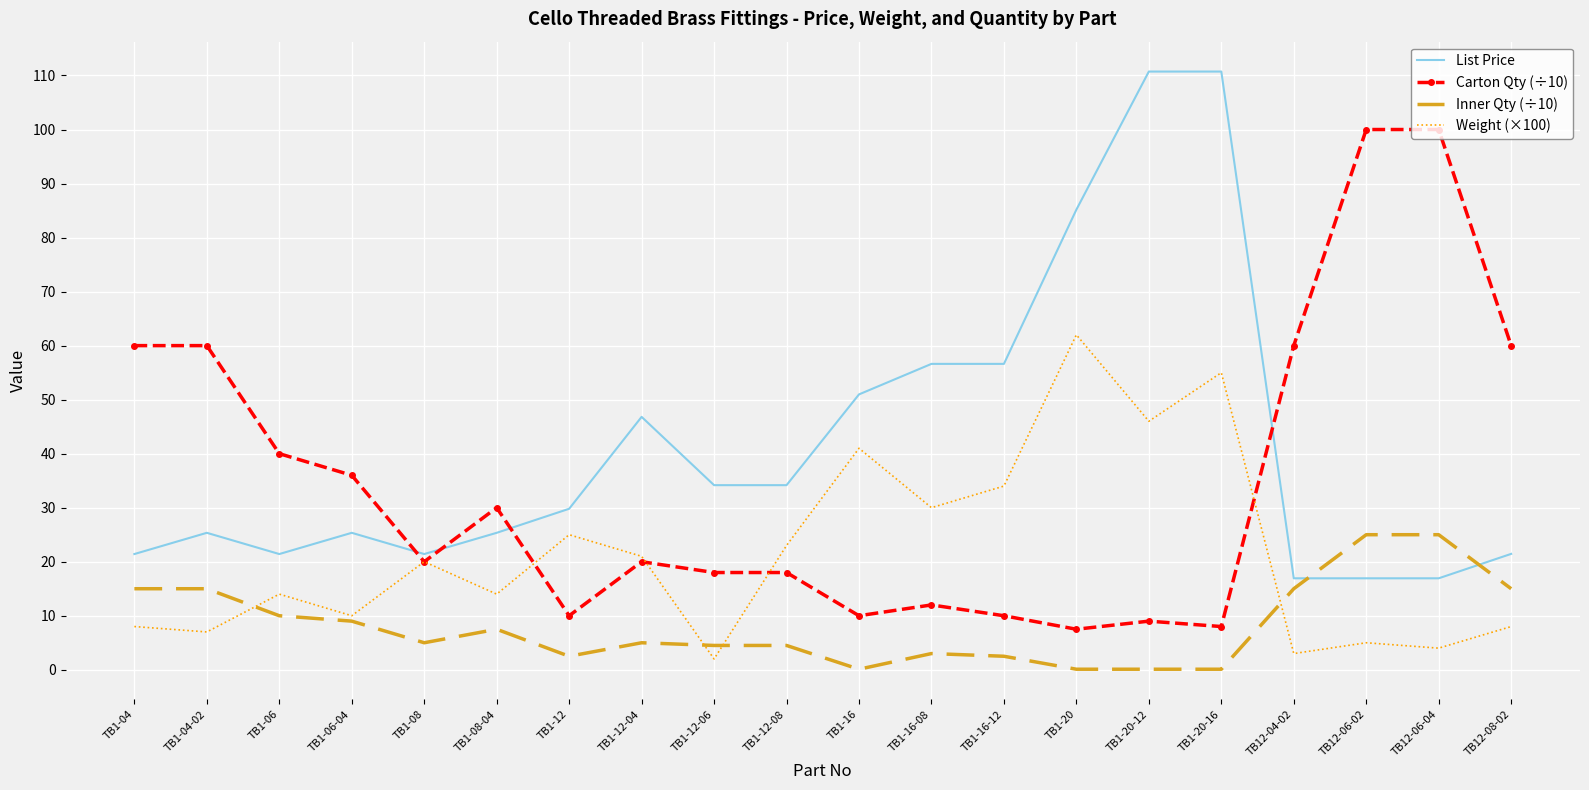

At TB12-06-04, list the series in order from smallest to largest.

Weight (×100), List Price, Inner Qty (÷10), Carton Qty (÷10)